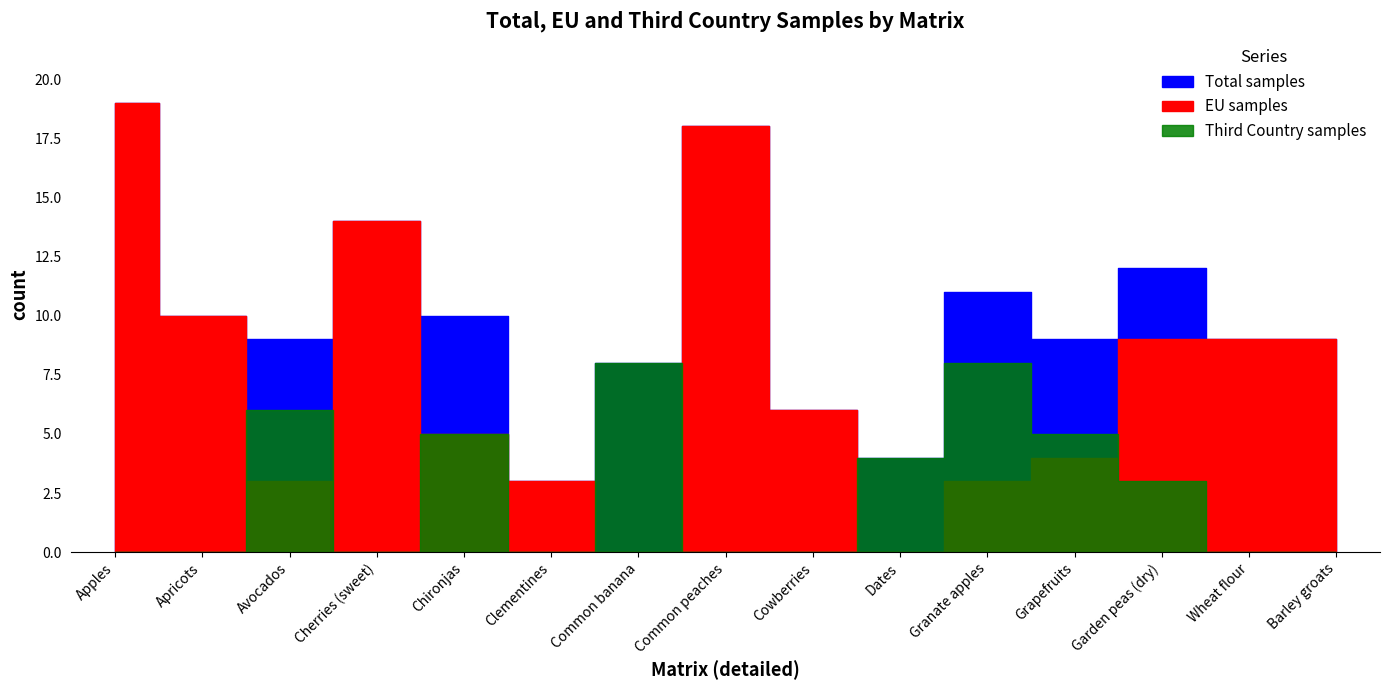

What position from the left is Avocados?

3